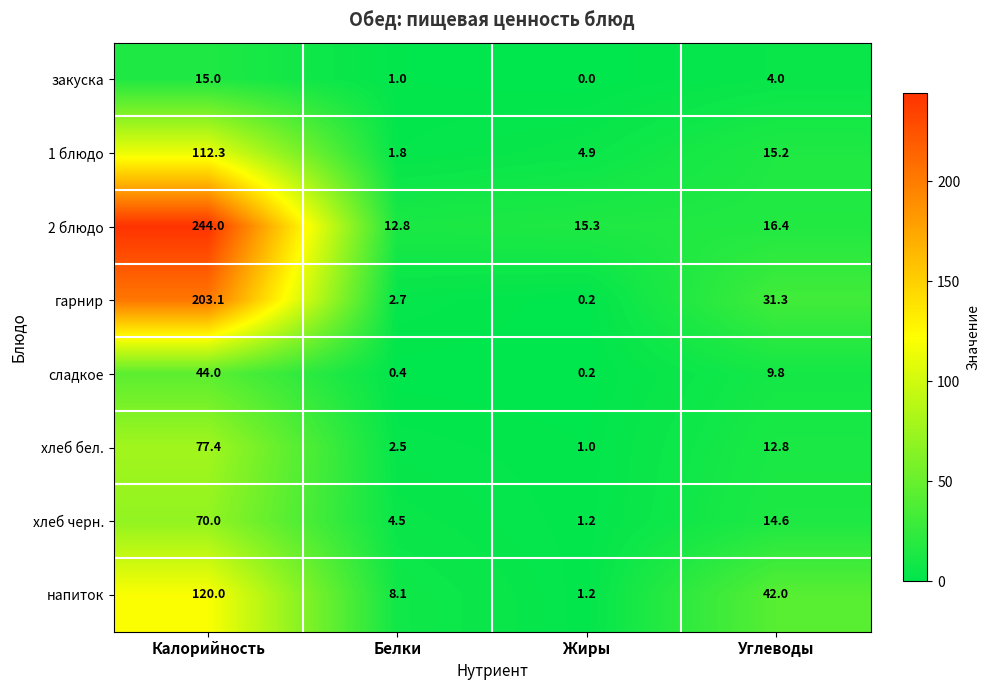

At how many categories does at least one series exceed 226?

1